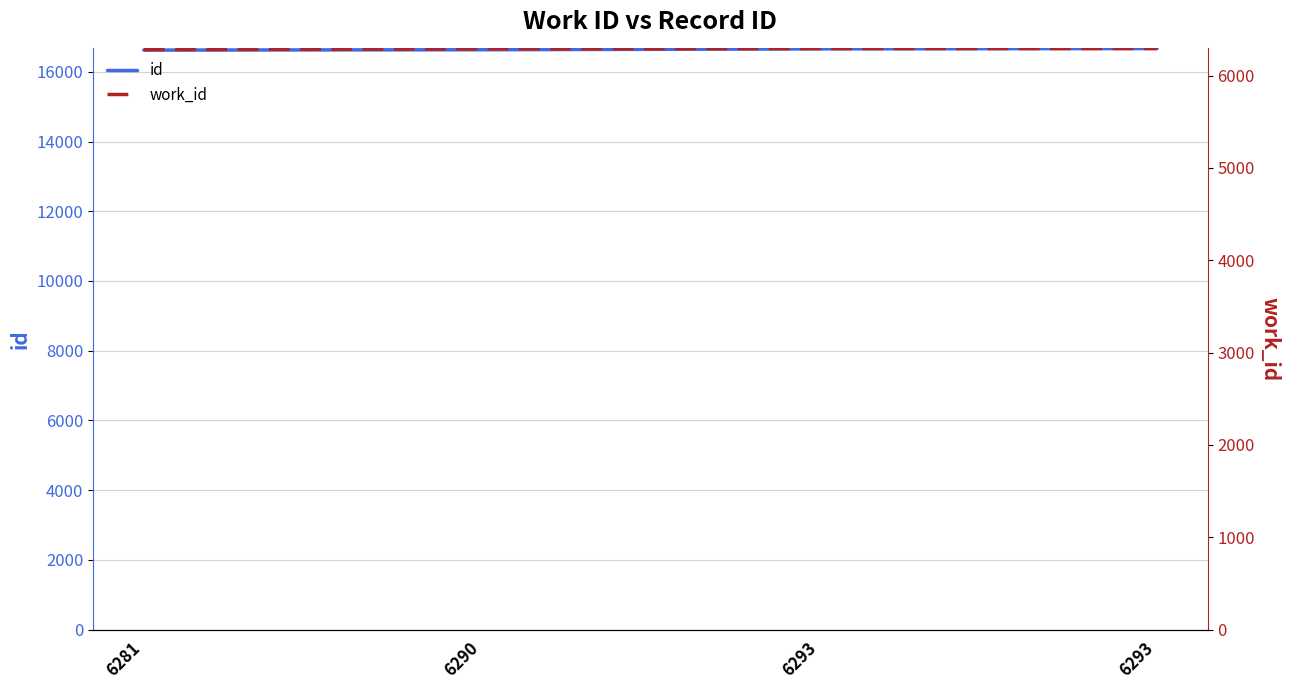

Reading left to right, extract all data points from this chart.

id: 6281=16622	6290=16632	6293=16657	6293=16667
work_id: 6281=6281	6290=6290	6293=6293	6293=6293